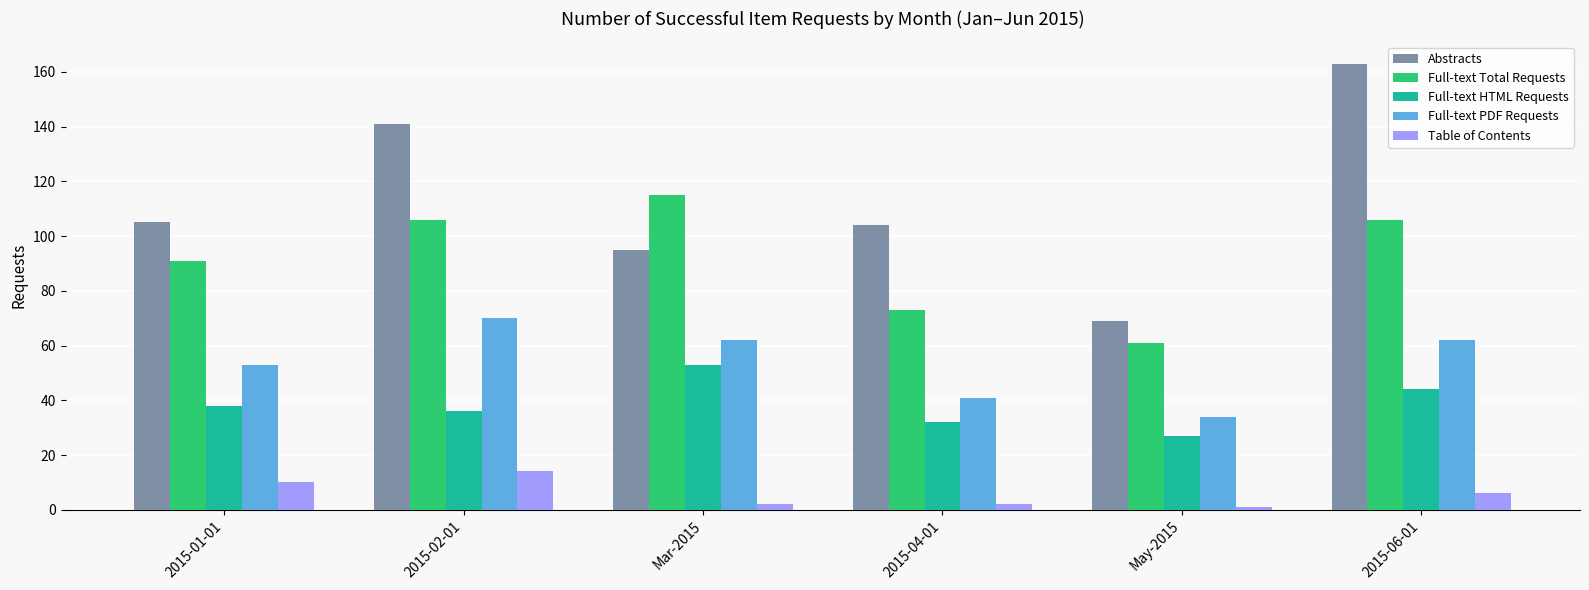

Reading left to right, extract all data points from this chart.

Abstracts: 105	141	95	104	69	163
Full-text Total Requests: 91	106	115	73	61	106
Full-text HTML Requests: 38	36	53	32	27	44
Full-text PDF Requests: 53	70	62	41	34	62
Table of Contents: 10	14	2	2	1	6